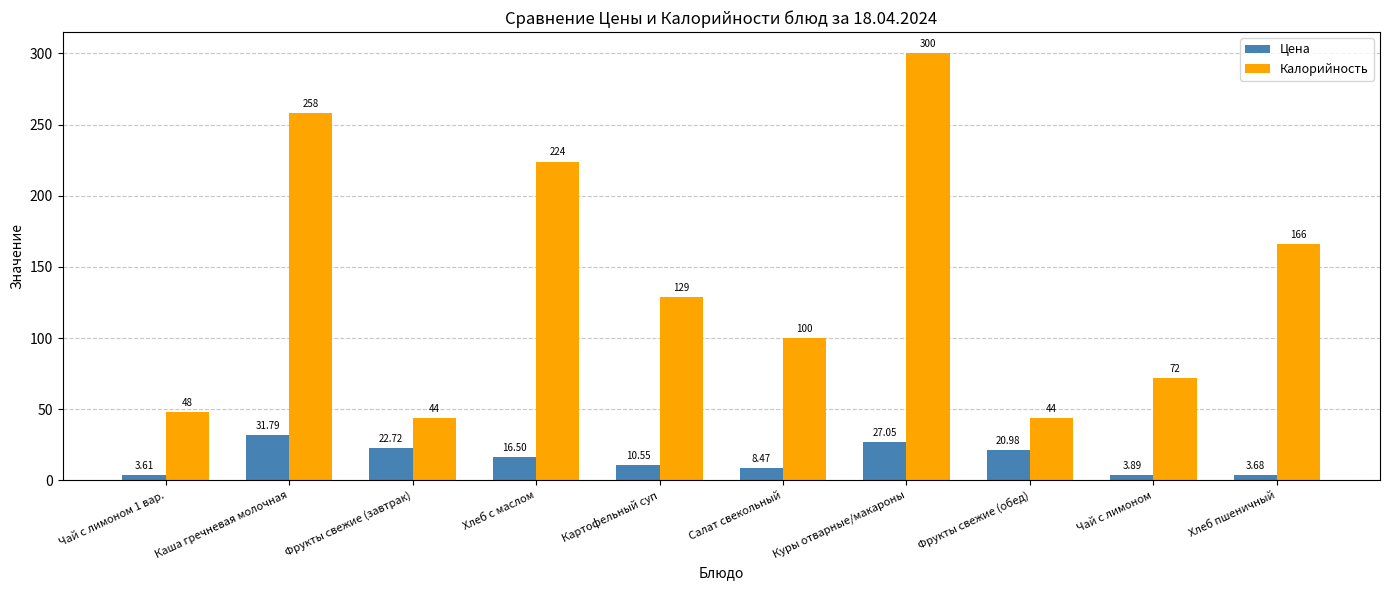

Which series changed the most between Хлеб с маслом and Куры отварные/макароны?

Калорийность